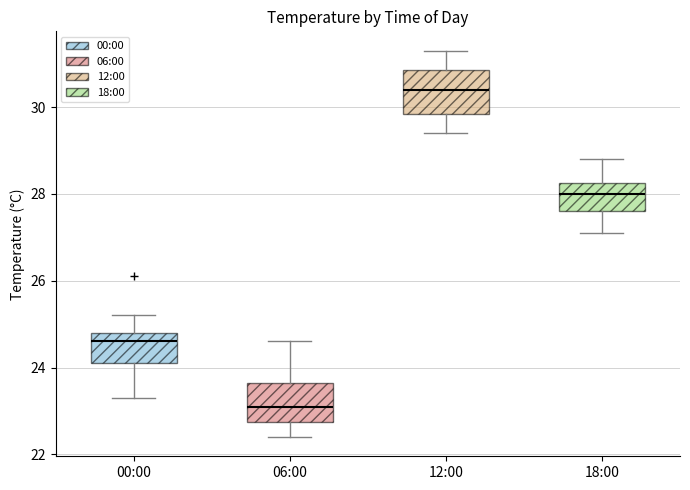

Reading left to right, transcribe this box plot: for each box, give where its median line is, the range the box spans, and where its two whiskers end, as read against the y-axis. The values are not printed on the chart, so give them approximately, as read against the axis.

00:00: median 24.6, box 24.2 to 24.8, whiskers 23.4 to 25.2
06:00: median 23.2, box 22.8 to 23.6, whiskers 22.4 to 24.6
12:00: median 30.4, box 29.8 to 30.8, whiskers 29.4 to 31.4
18:00: median 28.0, box 27.6 to 28.2, whiskers 27.2 to 28.8